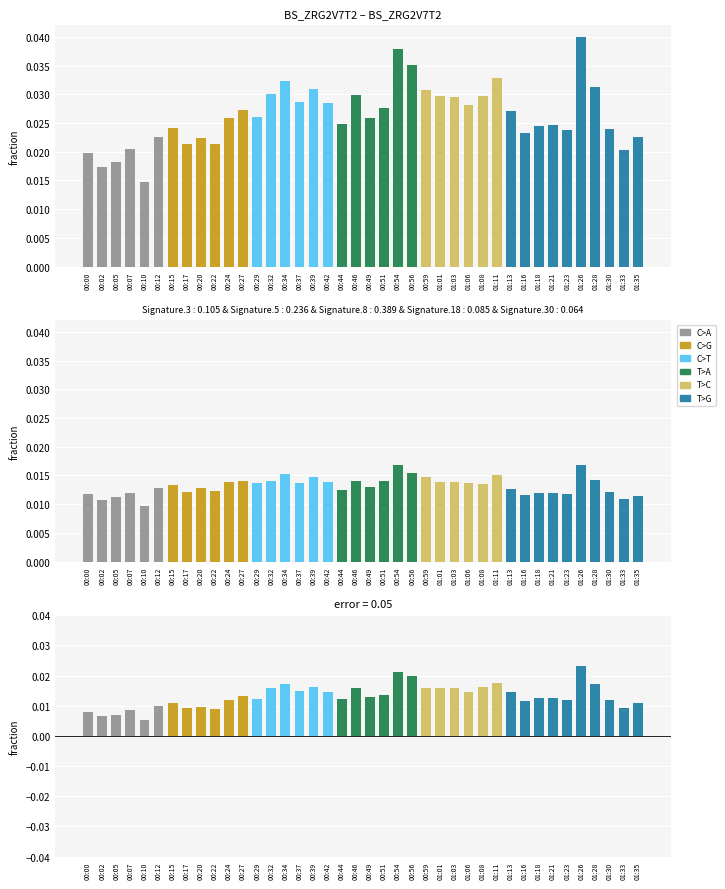

What is the label of the 17th bar from the left?

00:39